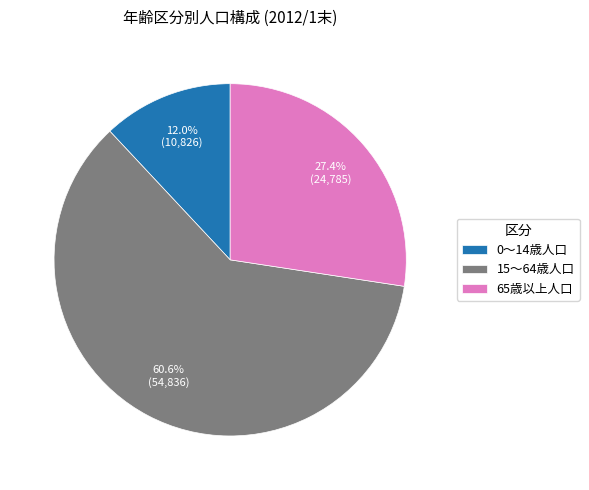

Which slice represents more than half of the pie?

15～64歳人口